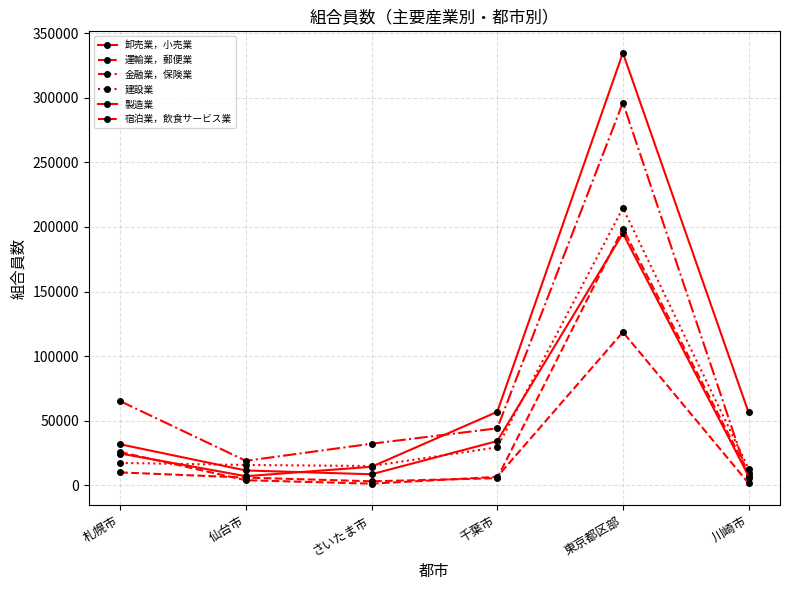

List the labels in order of 卸売業，小売業 value, largest first.

東京都区部, 千葉市, 札幌市, 仙台市, さいたま市, 川崎市